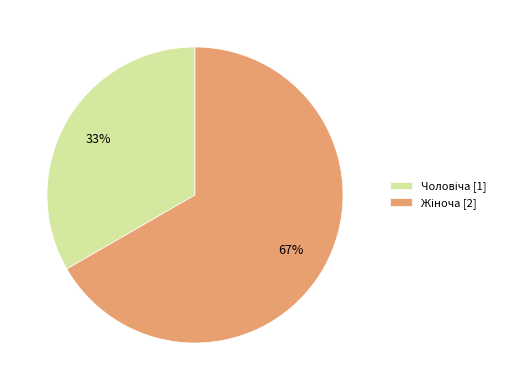

Is there any slice that represents more than half of the pie?

Yes